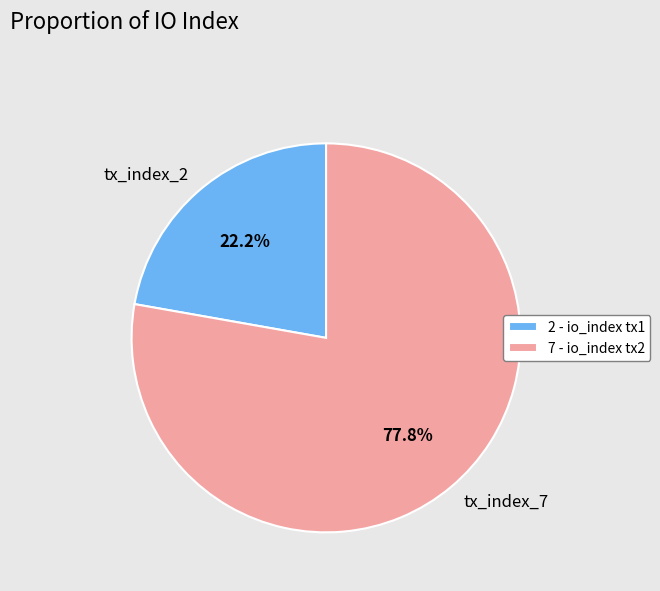

Combined, what portion of the pie is 2 - io_index tx1 and 7 - io_index tx2?

100.0%